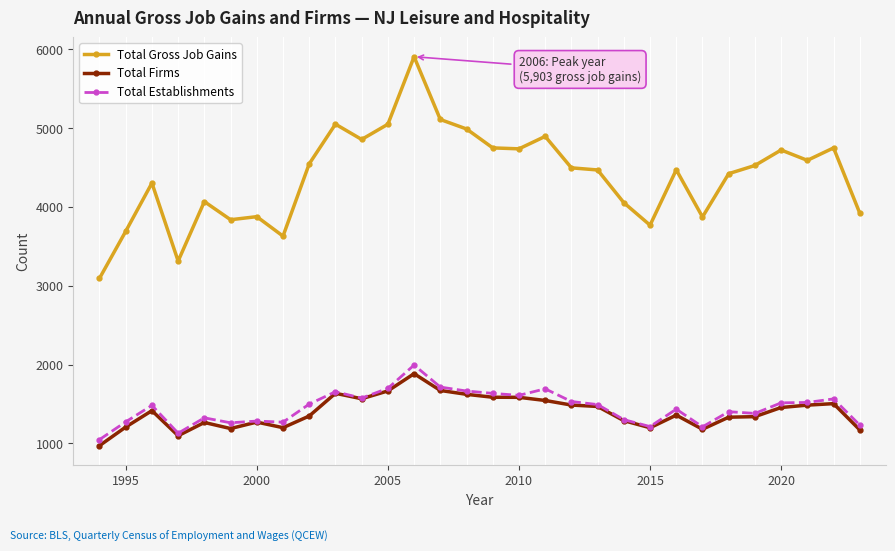

Which series has the widest spread of values?

Total Gross Job Gains